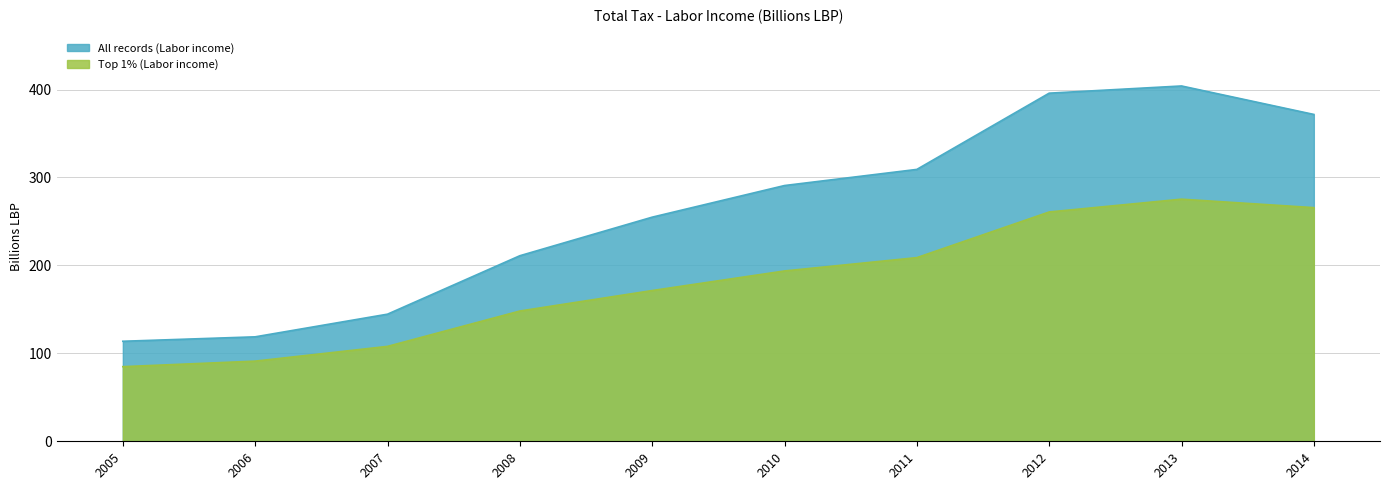

At which label does All records (Labor income) first exceed 290?

2010